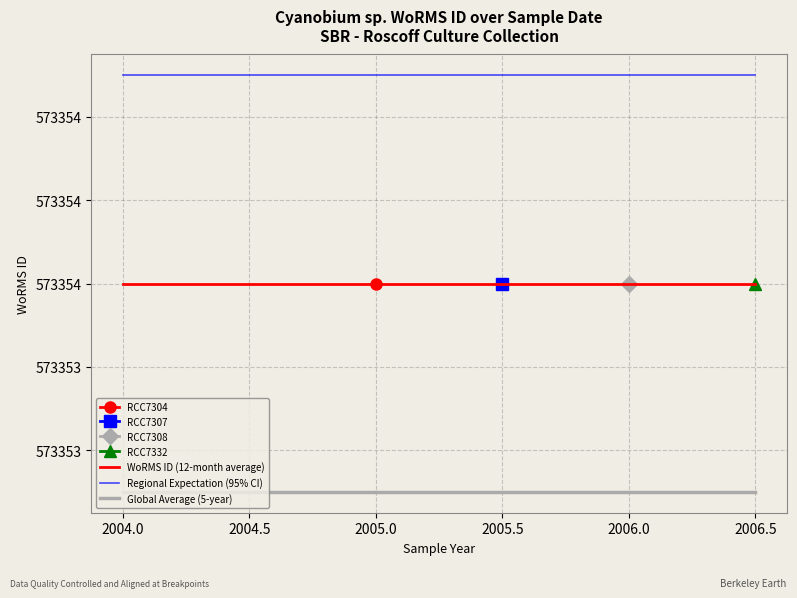

True or false: Regional Expectation (95% CI) has a value of 573354.5 at 2004.0.

True